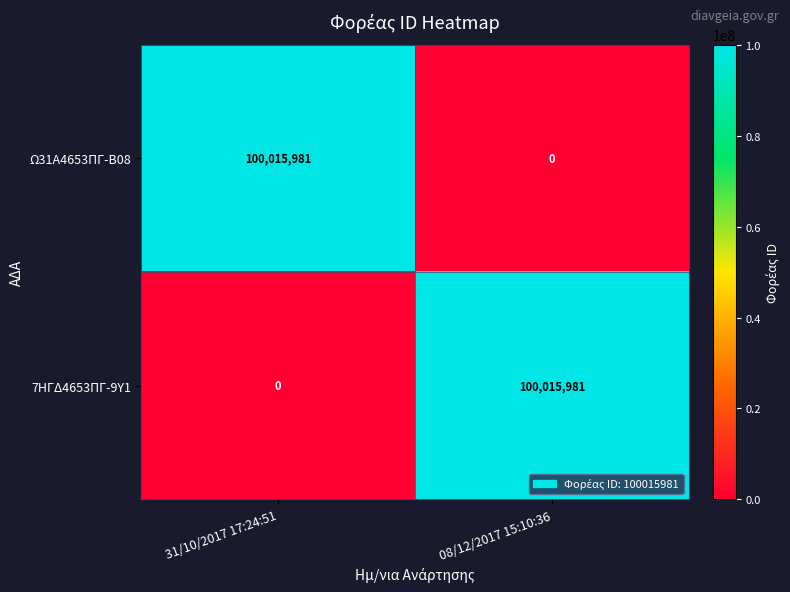

What is the difference between the Ω31Α4653ΠΓ-Β08 values at 31/10/2017 17:24:51 and 08/12/2017 15:10:36?

100015981